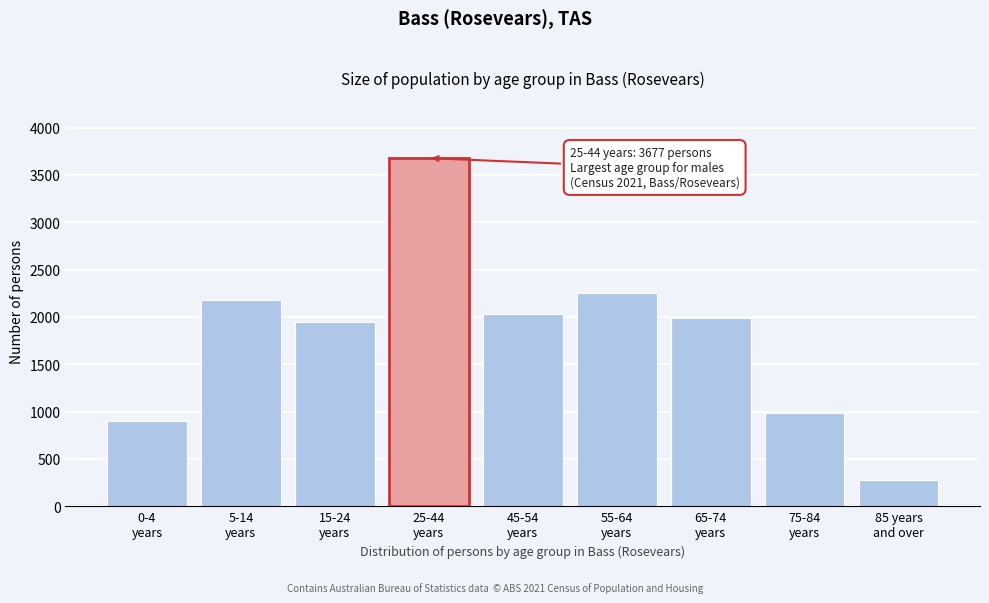

Reading left to right, list all the values displayed in this chart.

905	2179	1949	3677	2026	2248	1984	990	273